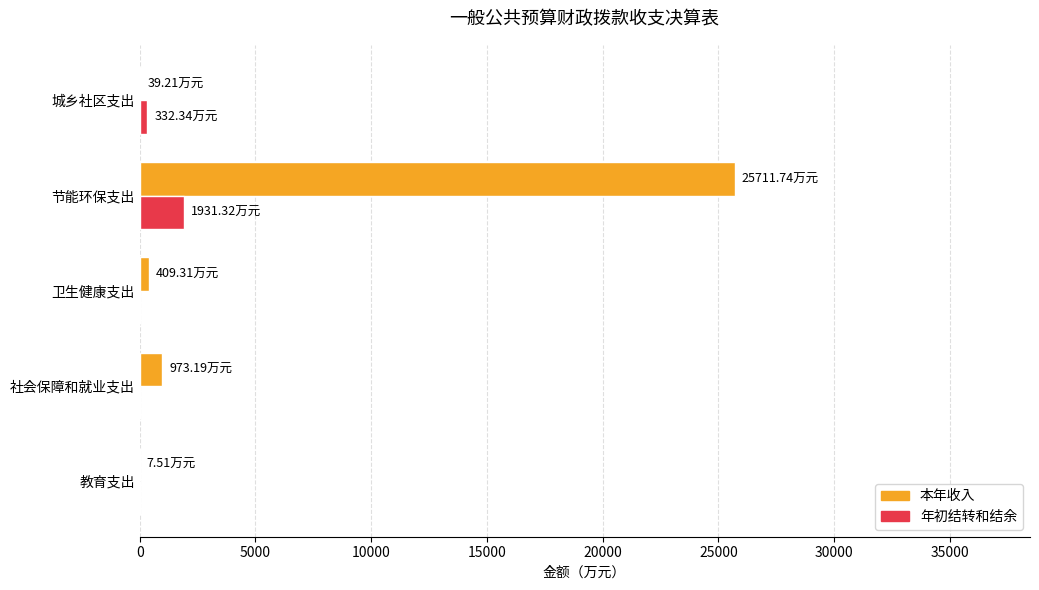

At which label does 本年收入 reach its peak?

节能环保支出